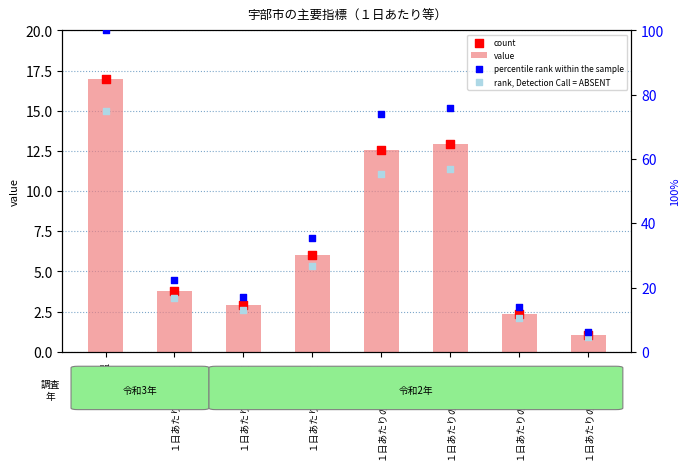

Which series contains the highest Y value?

percentile rank within the sample